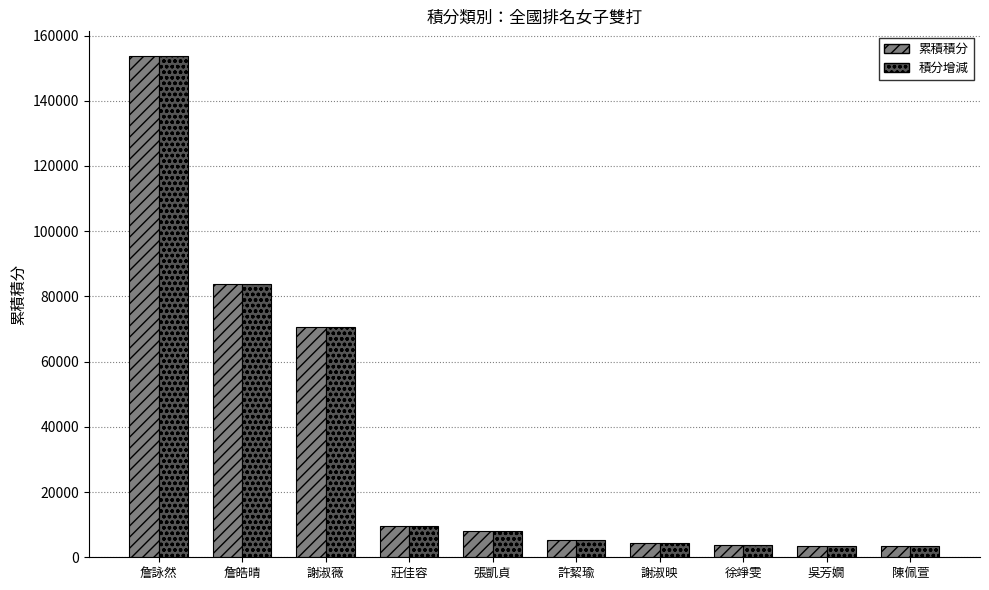

What is the maximum value shown in the chart?

153600